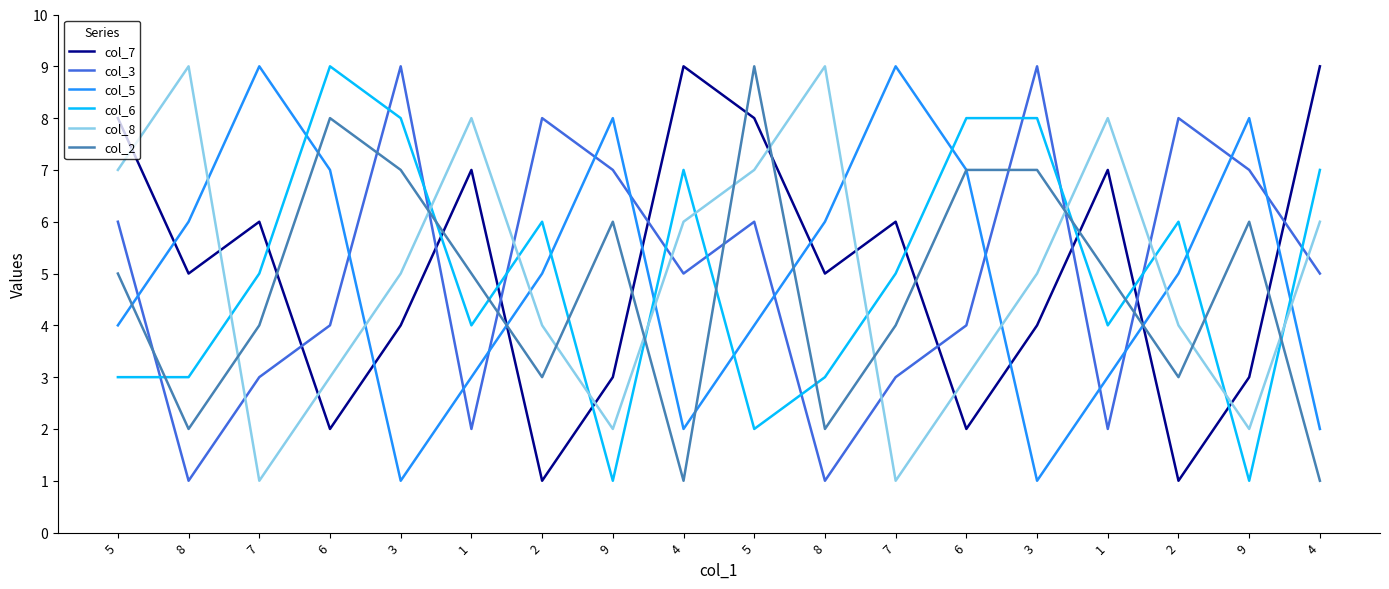

The col_2 series shows 7 at 3. True or false?

True